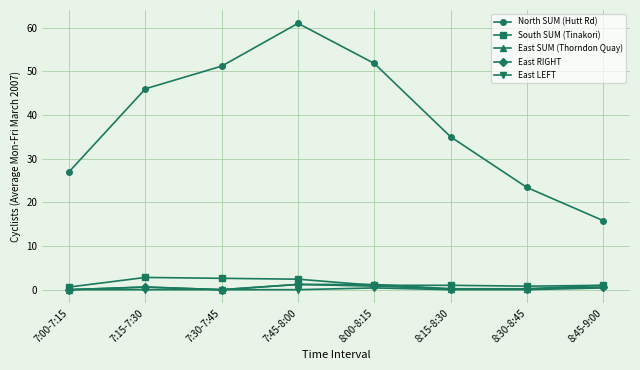

What is the label of the 2nd point from the left?

7:15-7:30